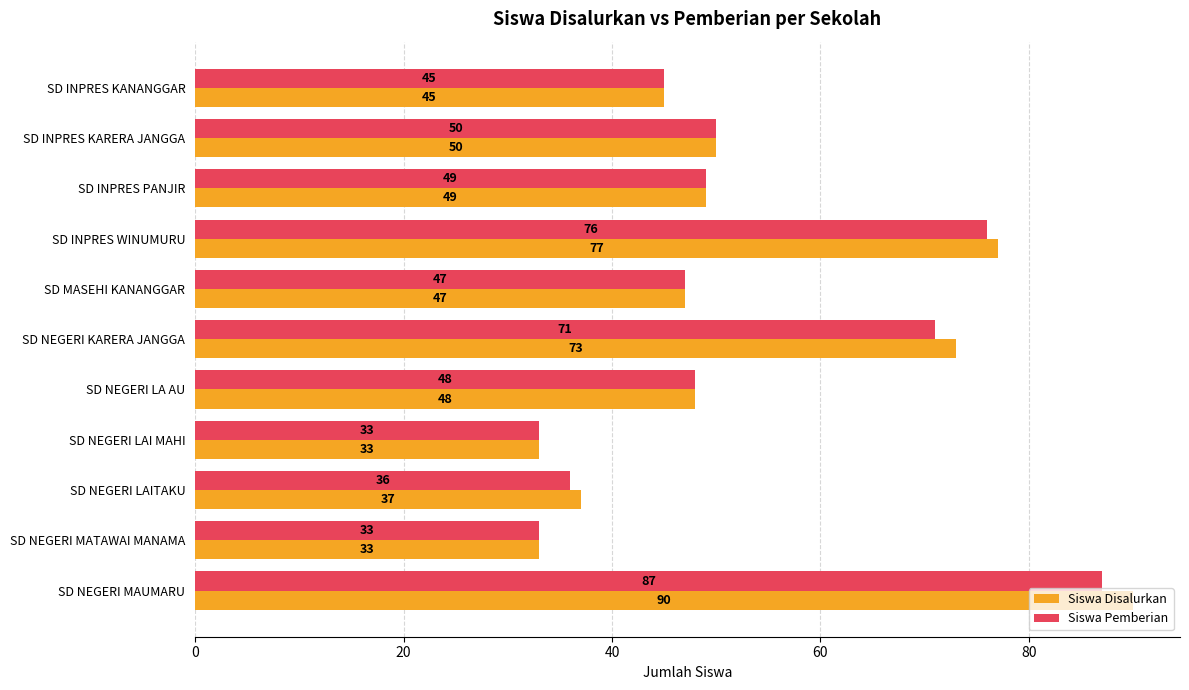

Rank the series by their maximum value, from lowest to highest.

Siswa Pemberian, Siswa Disalurkan